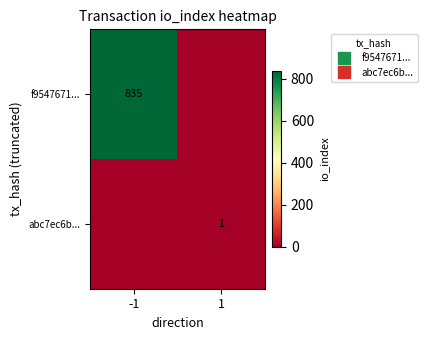

Which label corresponds to the smallest value in the chart?

1